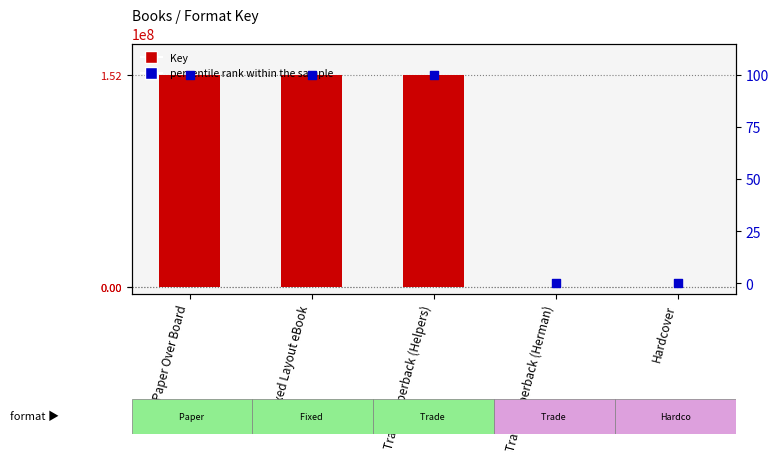

Which series reaches the maximum Y coordinate?

Key